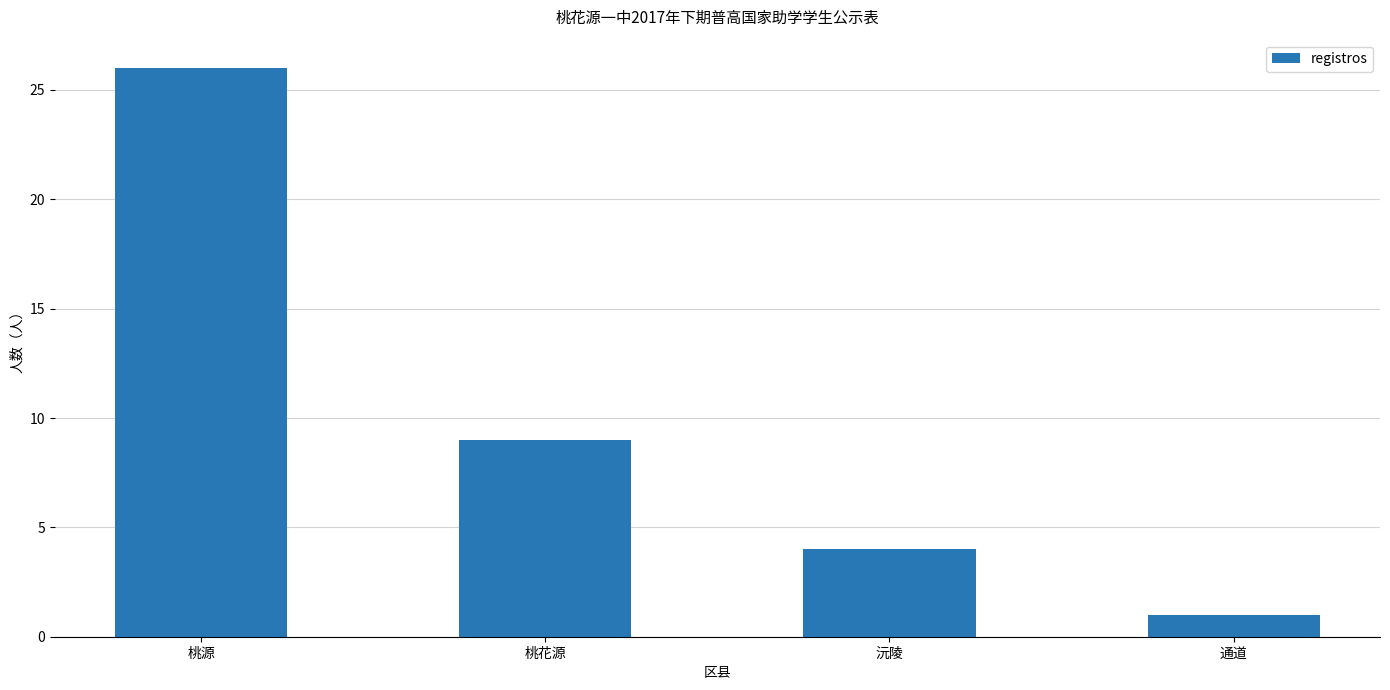

What is the greatest value displayed?

26